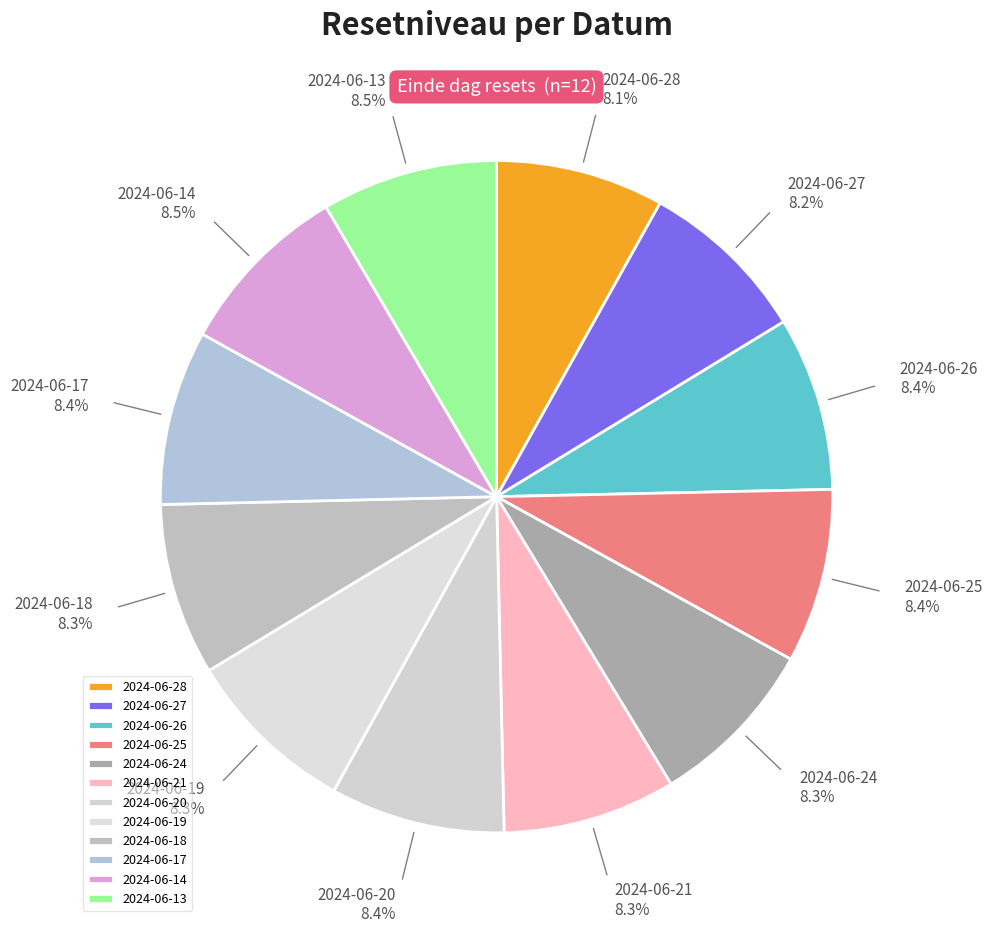

What is the ratio of the value at 2024-06-13 to the value at 2024-06-19?

1.0